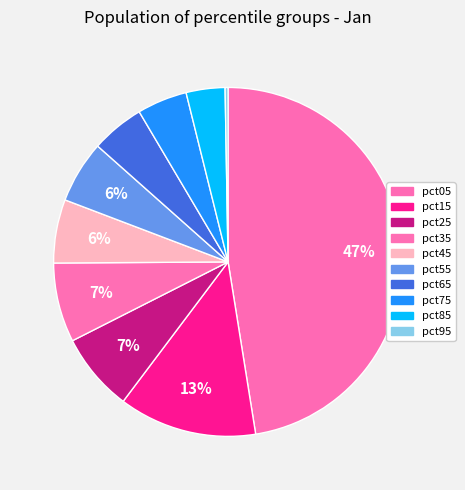

What percentage is the pct35 slice, to the nearest percent?

7%